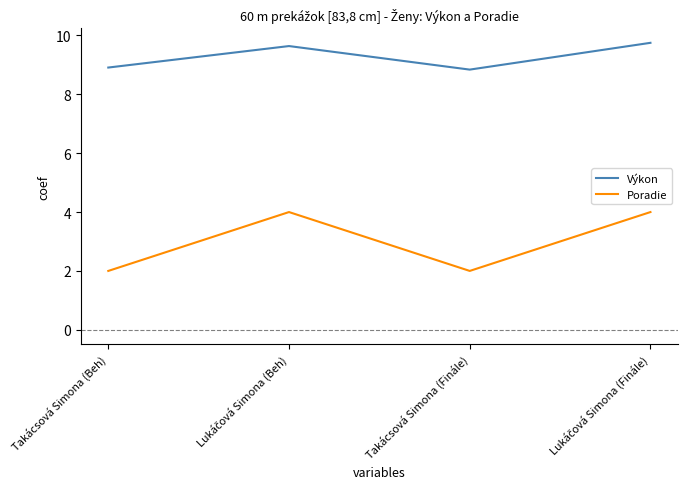

List the series in order of their peak value, lowest first.

Poradie, Výkon